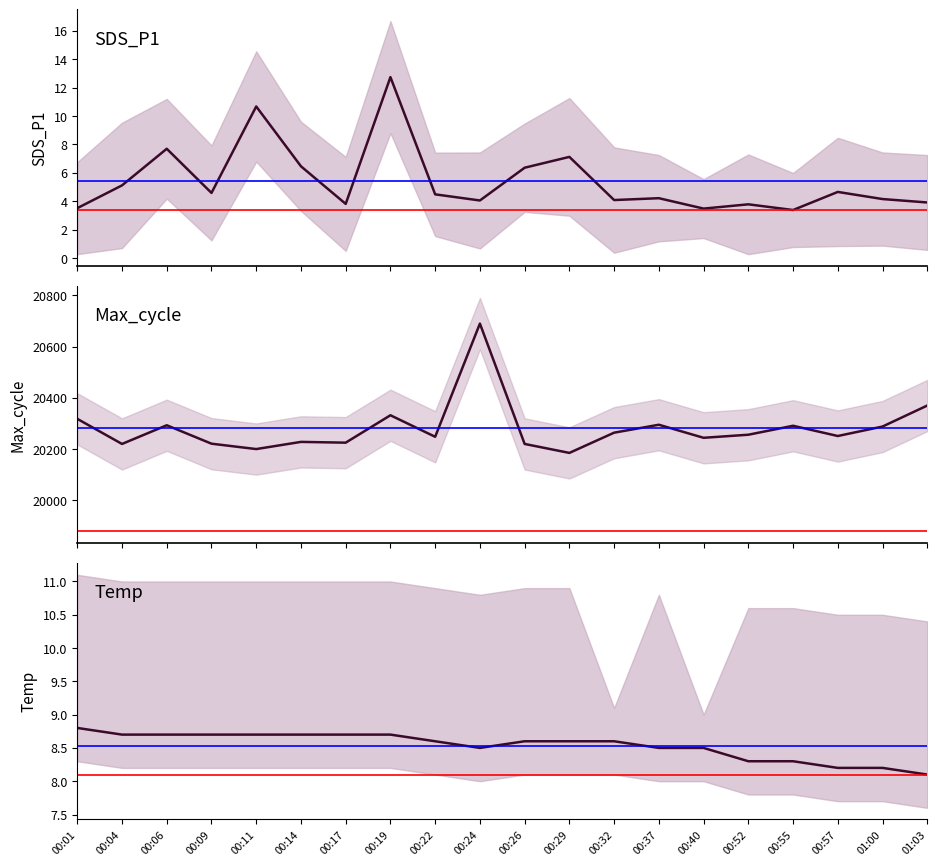

At which category does Temp reach its first local valley?

00:24